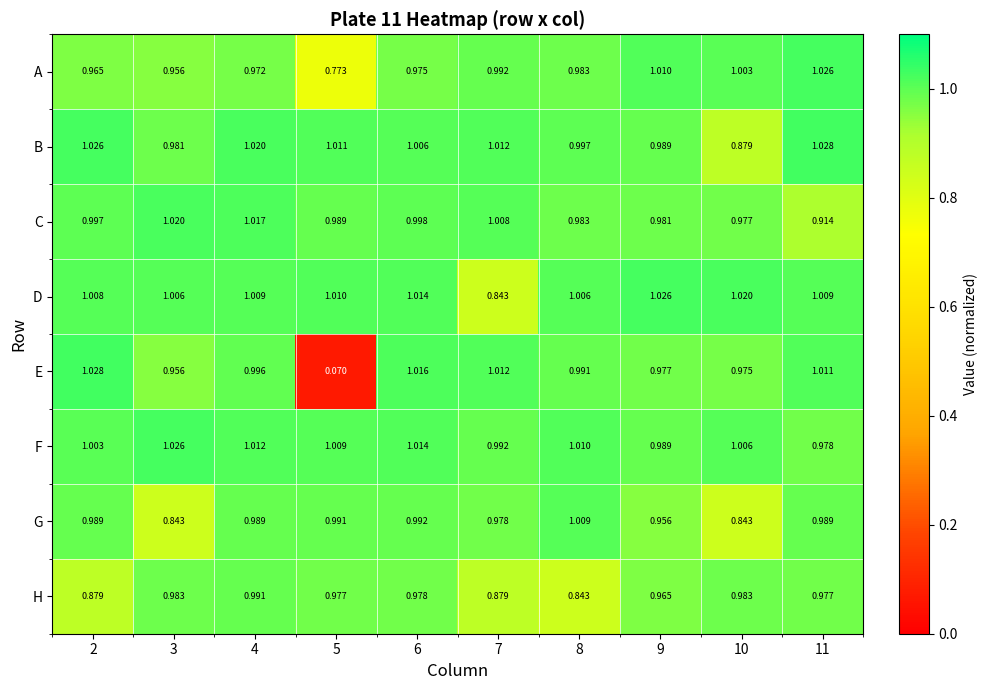

Which series has the largest total across all categories?

F